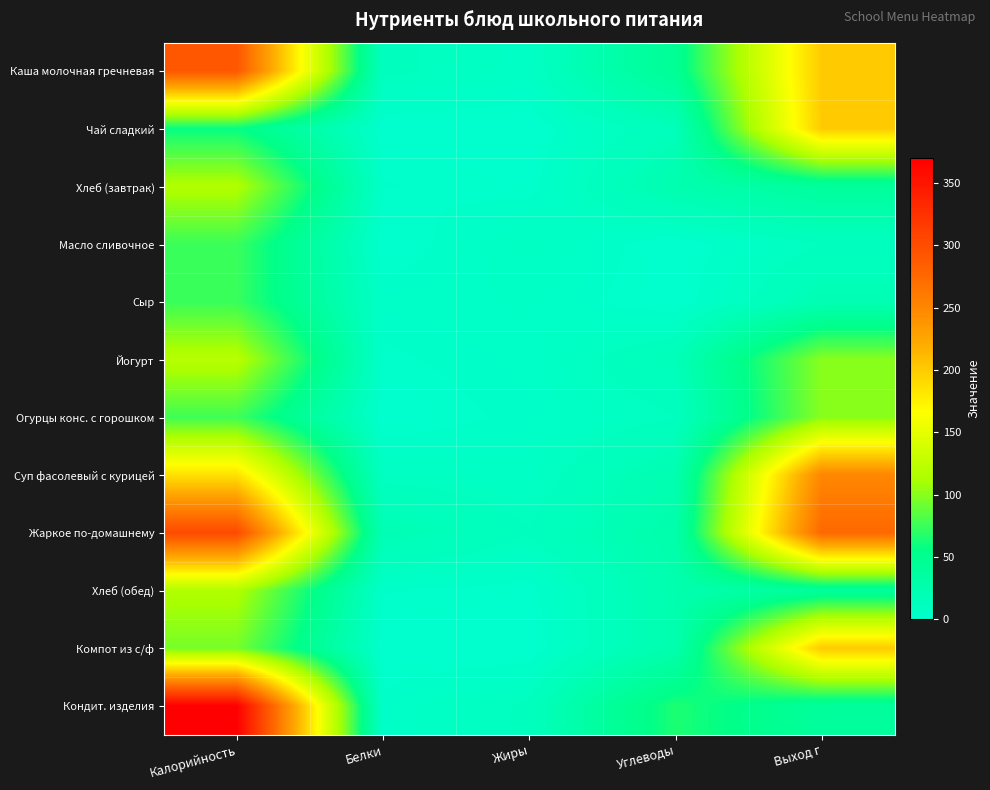

How many series are shown in this chart?

12